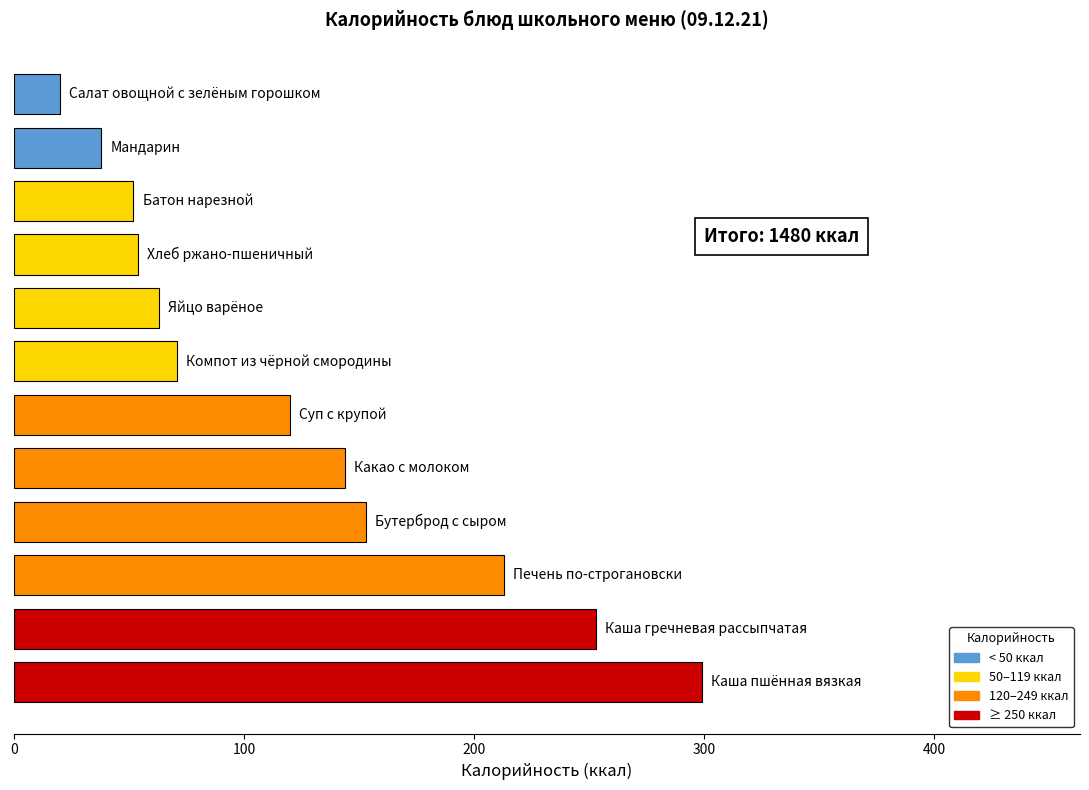

What is the sum of all values?

1480